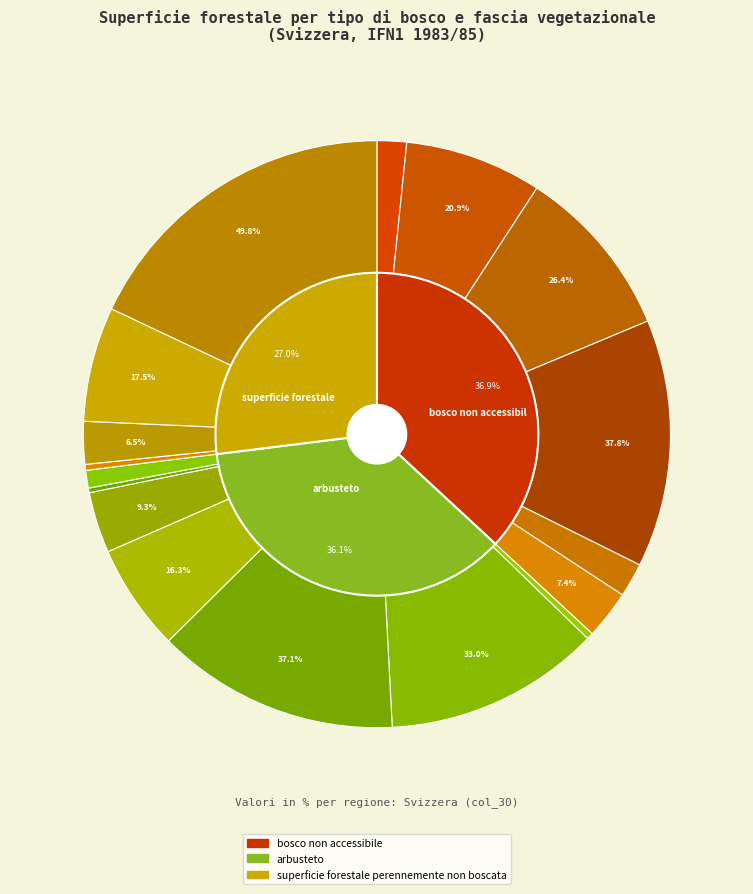

Is montana inferiore e superiore the majority of the pie?

No